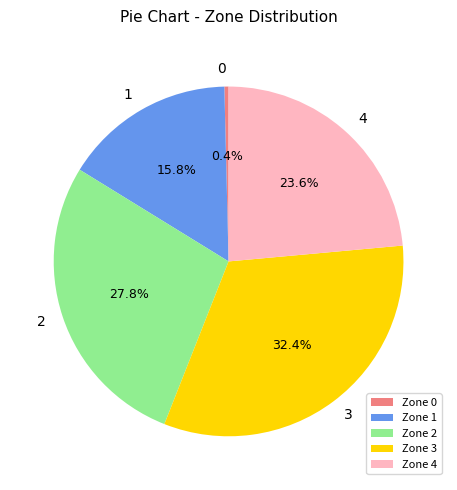

How many slices are in this pie chart?

5